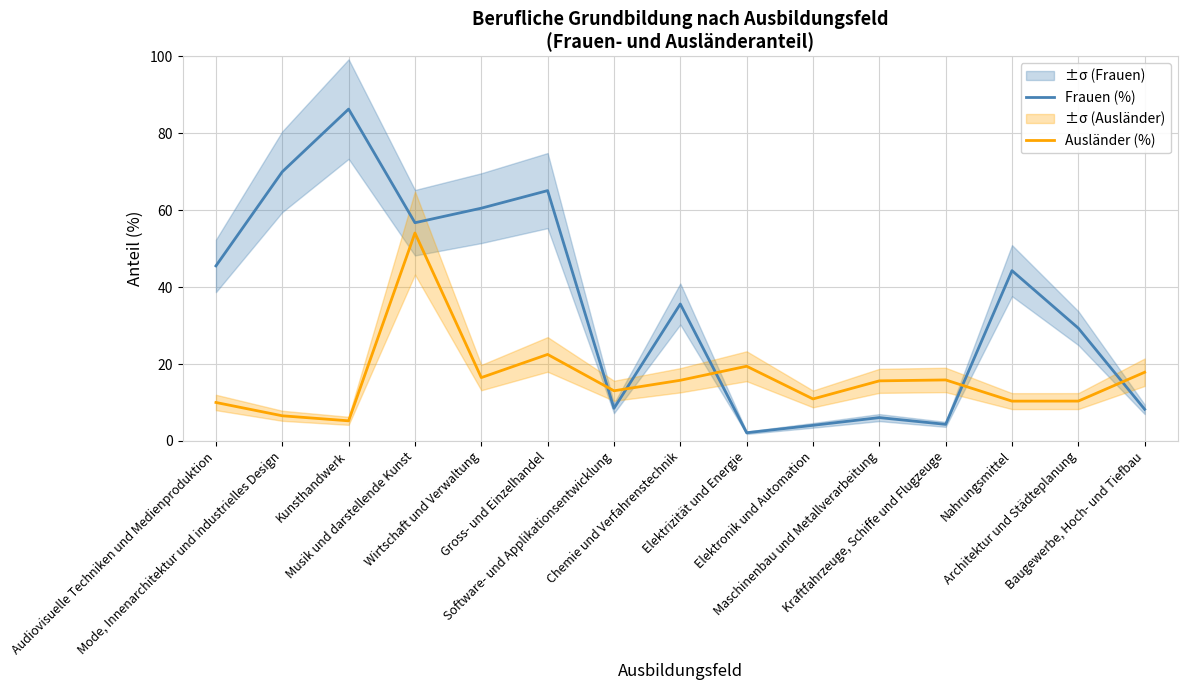

Reading right to left, extract all data points from this chart.

Frauen (%): Baugewerbe, Hoch- und Tiefbau=8.2	Architektur und Städteplanung=29.3	Nahrungsmittel=44.3	Kraftfahrzeuge, Schiffe und Flugzeuge=4.3	Maschinenbau und Metallverarbeitung=6.1	Elektronik und Automation=4.1	Elektrizität und Energie=2.1	Chemie und Verfahrenstechnik=35.6	Software- und Applikationsentwicklung=8.5	Gross- und Einzelhandel=65.1	Wirtschaft und Verwaltung=60.5	Musik und darstellende Kunst=56.7	Kunsthandwerk=86.3	Mode, Innenarchitektur und industrielles Design=70.0	Audiovisuelle Techniken und Medienproduktion=45.5
Ausländer (%): Baugewerbe, Hoch- und Tiefbau=17.9	Architektur und Städteplanung=10.4	Nahrungsmittel=10.4	Kraftfahrzeuge, Schiffe und Flugzeuge=15.9	Maschinenbau und Metallverarbeitung=15.6	Elektronik und Automation=10.9	Elektrizität und Energie=19.4	Chemie und Verfahrenstechnik=15.8	Software- und Applikationsentwicklung=13.1	Gross- und Einzelhandel=22.5	Wirtschaft und Verwaltung=16.5	Musik und darstellende Kunst=54.1	Kunsthandwerk=5.2	Mode, Innenarchitektur und industrielles Design=6.5	Audiovisuelle Techniken und Medienproduktion=10.0